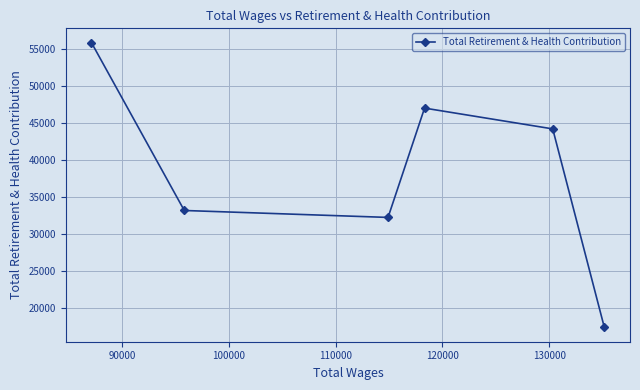

What is the value of the 6th point from the left?

17355